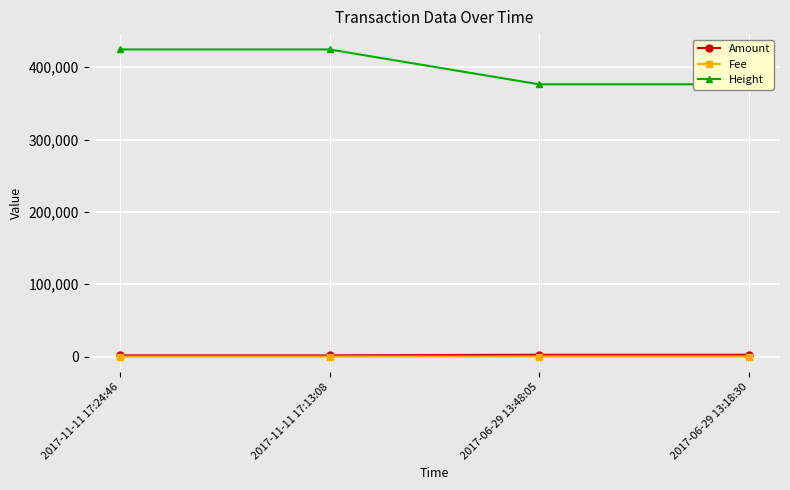

Which label corresponds to the largest value in the chart?

2017-11-11 17:24:46